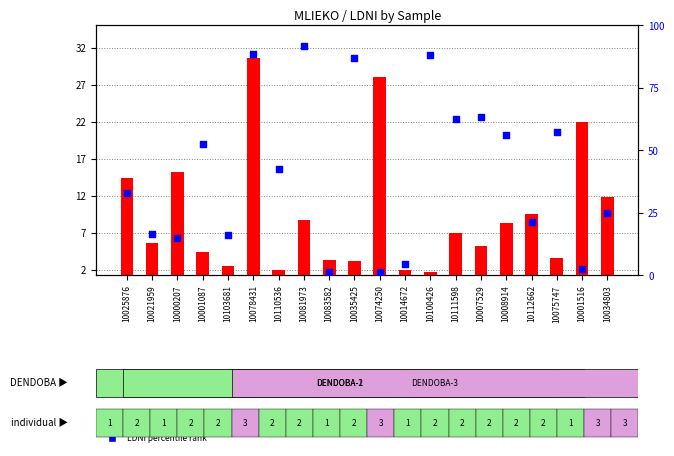

What is the total value across all series at 10000207?

28.7